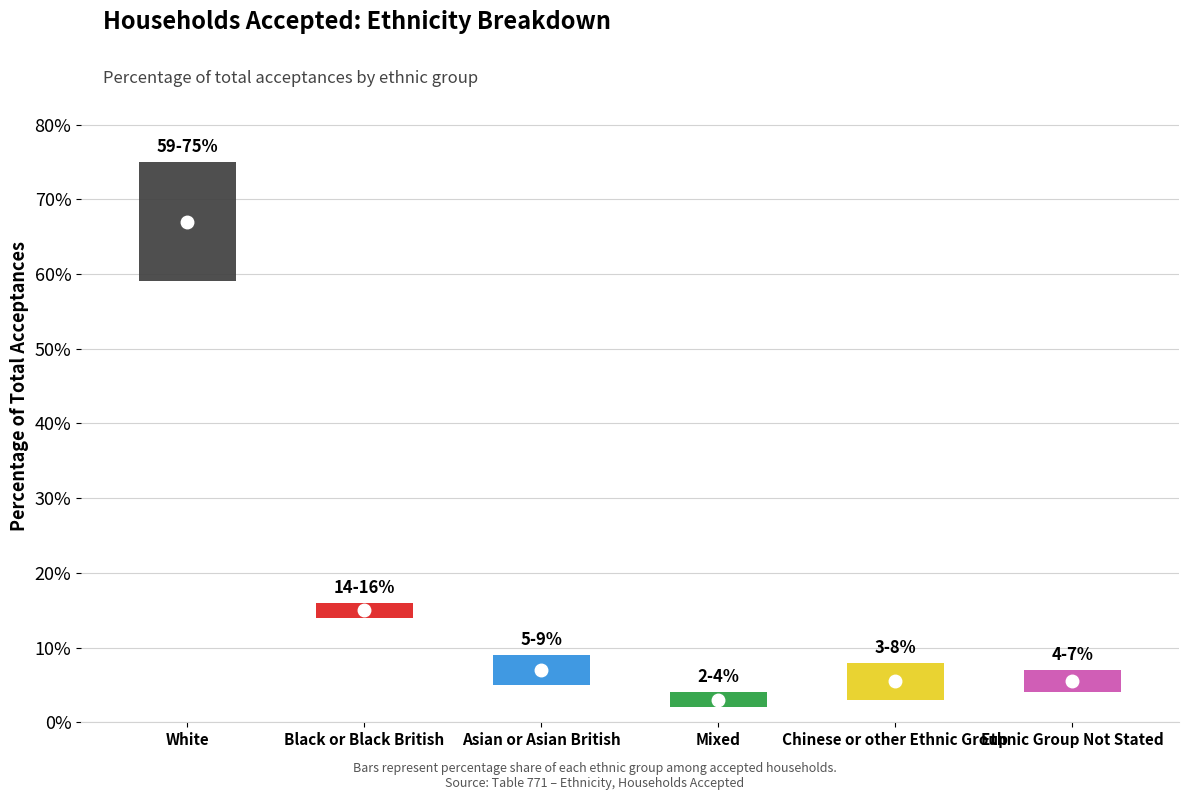

Reading left to right, list all the values displayed in this chart.

low: 0.6	0.1	0.1	0.0	0.0	0.0
high: 0.8	0.2	0.1	0.0	0.1	0.1
mid: 0.7	0.1	0.1	0.0	0.1	0.1